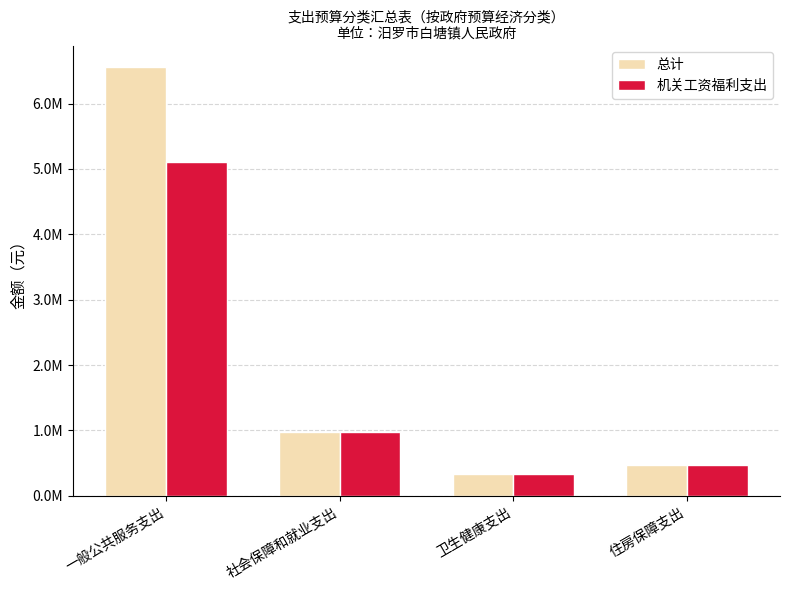

Which category has the lowest value across all series?

卫生健康支出